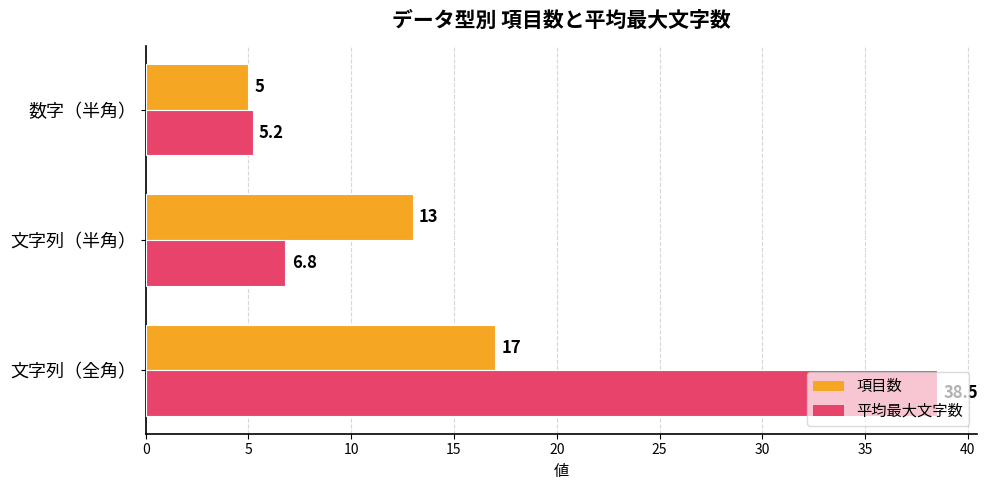

Which series has the largest total across all categories?

平均最大文字数